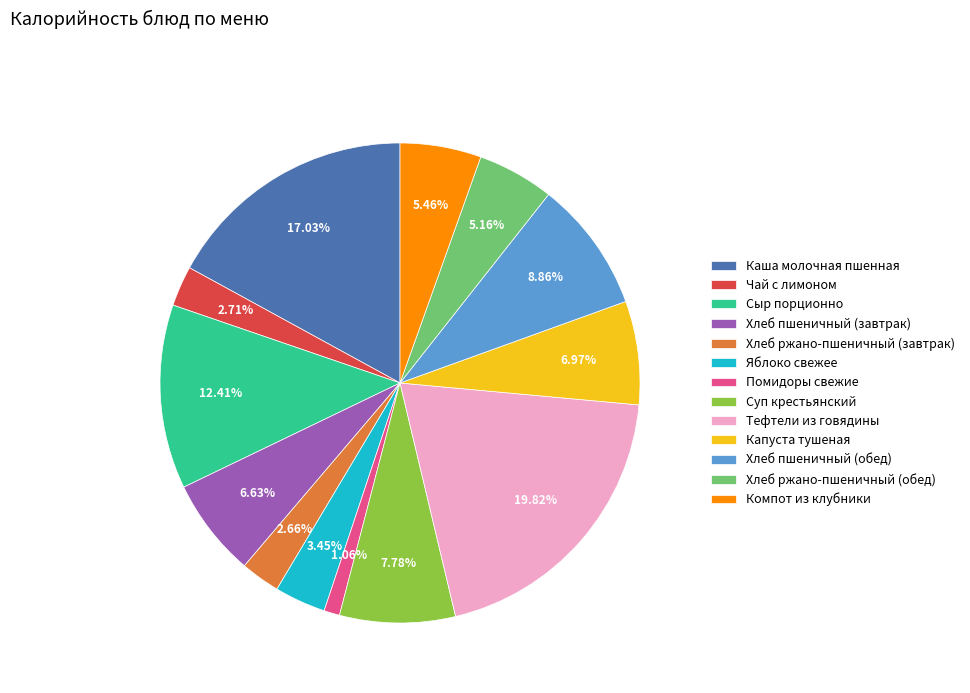

To the nearest percent, what is the combined percentage of Помидоры свежие and Компот из клубники?

7%